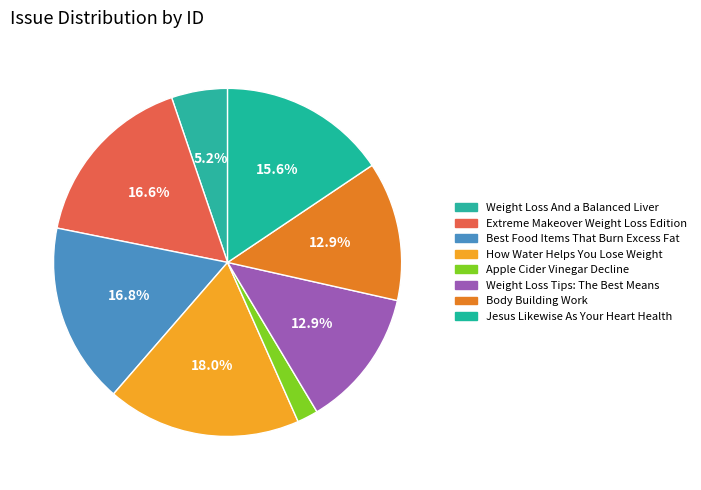

How many slices are in this pie chart?

8